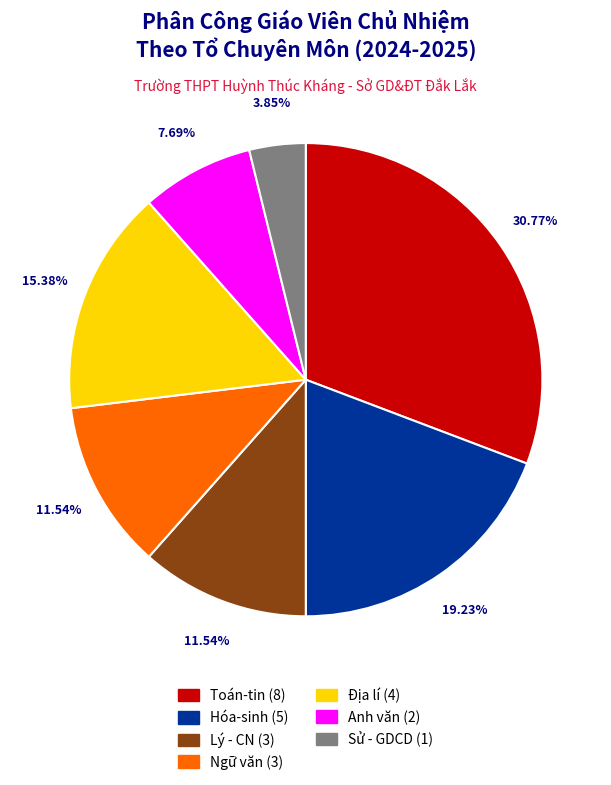

Is there any slice that represents more than half of the pie?

No